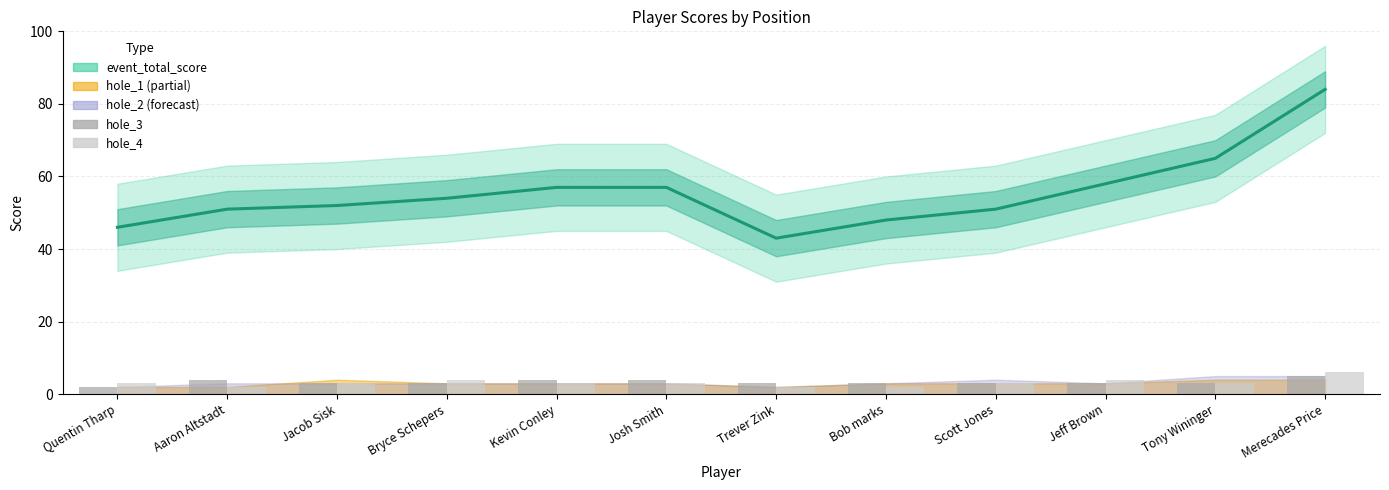

At which label does hole_4 first exceed 3?

Bryce Schepers